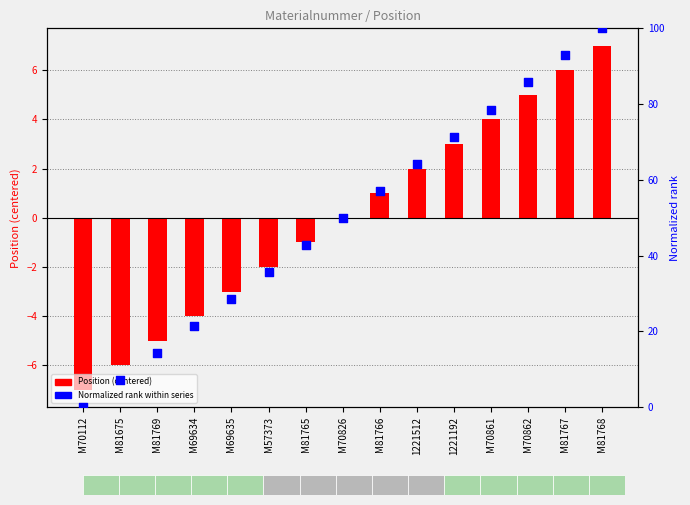

Which series has the largest total across all categories?

Normalized rank (0-100)